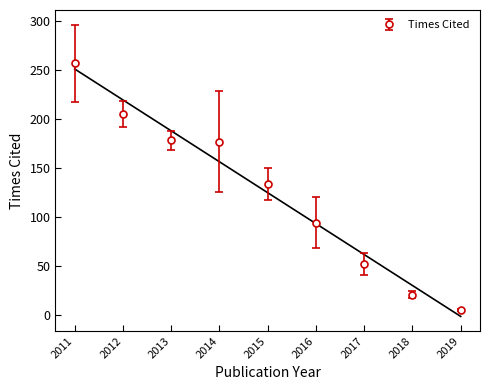

What is the label of the 20th point from the right?

2015